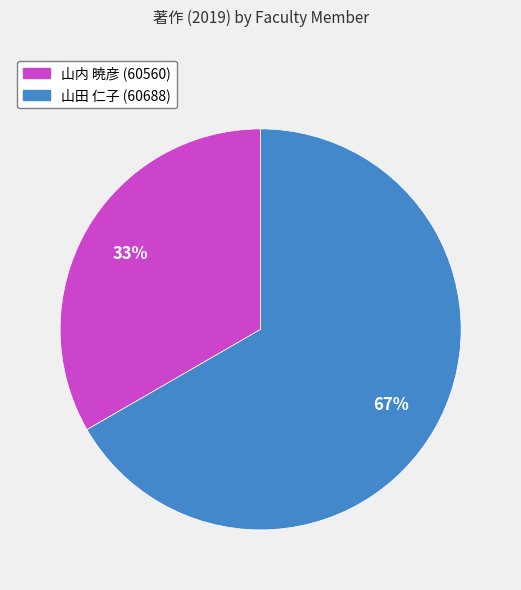

To the nearest percent, what portion does 山内 暁彦 (60560) represent?

33%